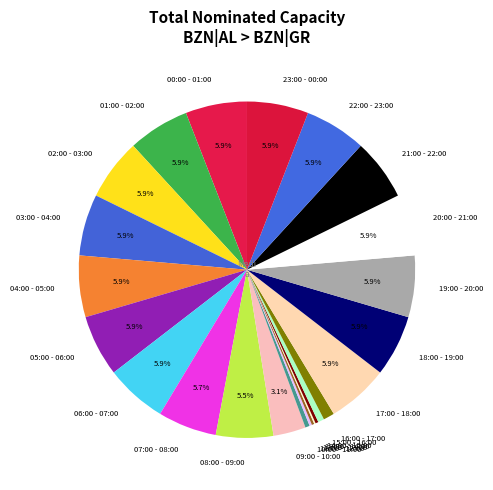

To the nearest percent, what is the average slice percentage?

4%